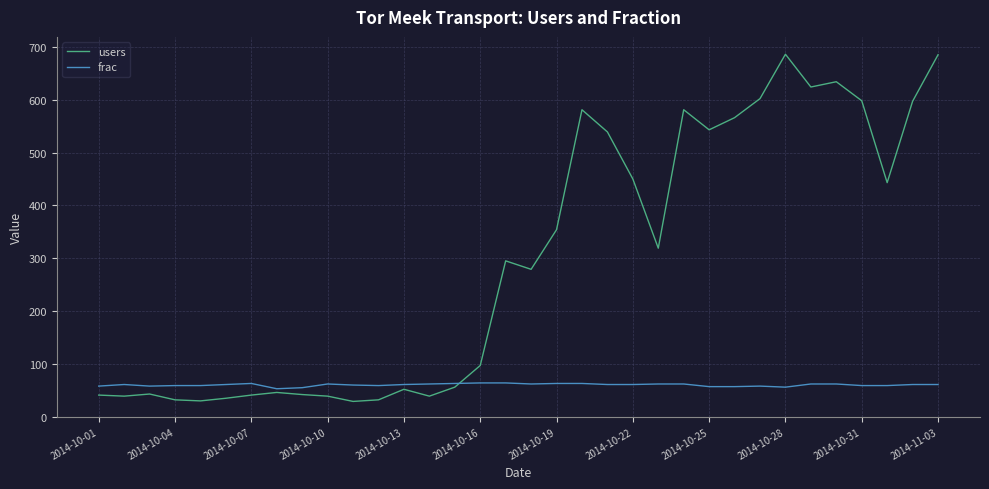

Which series has the largest total across all categories?

users